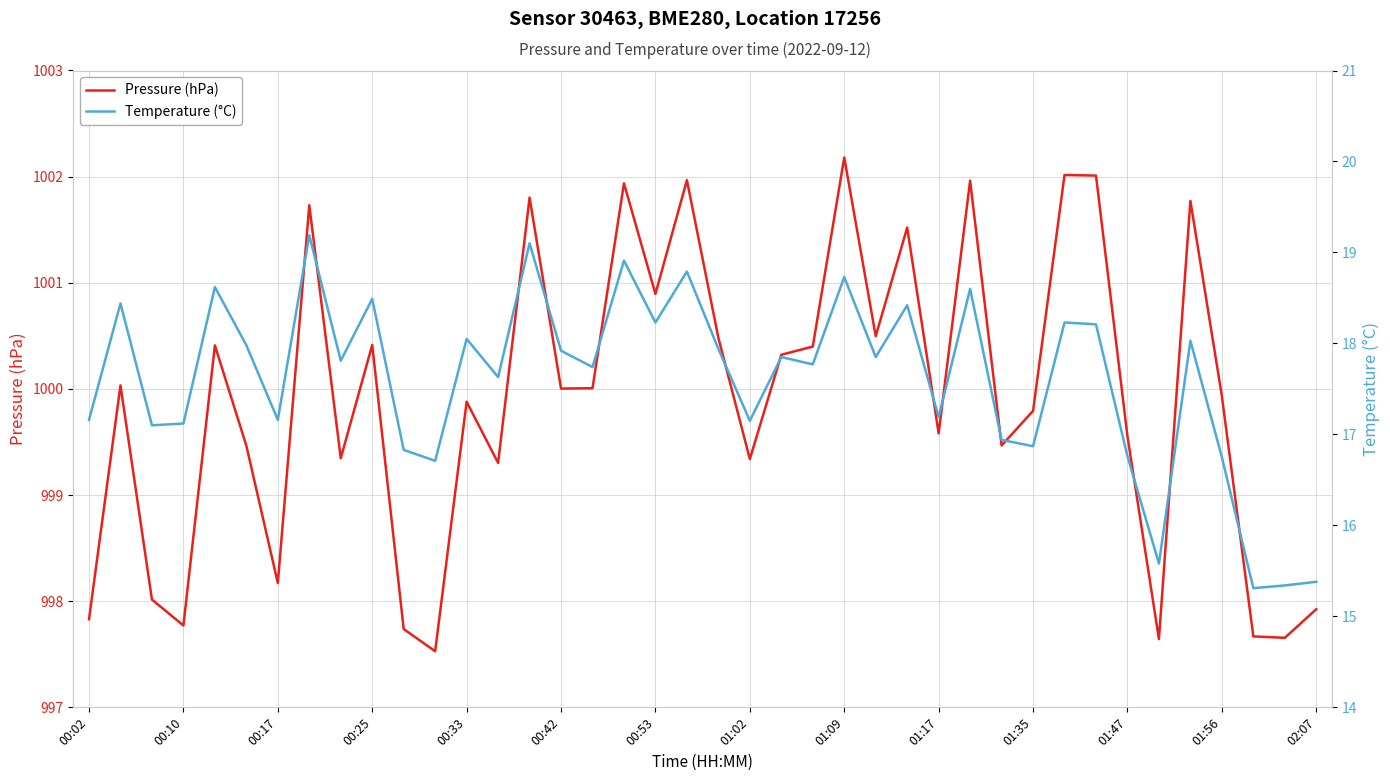

What is the lowest value of the Pressure (hPa) series?

997.5